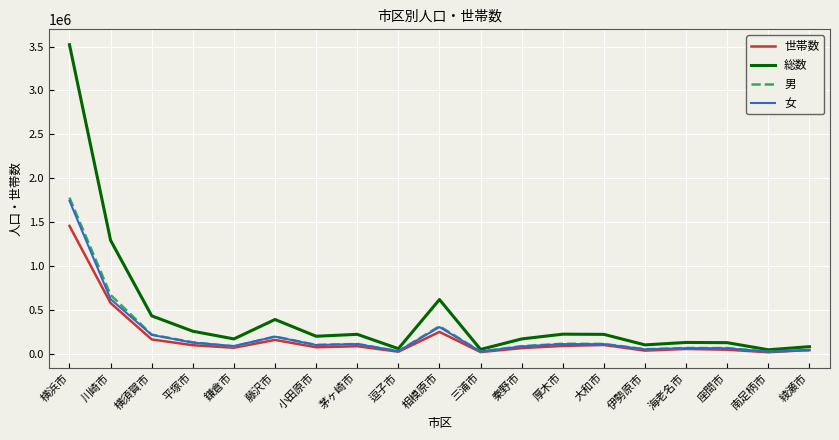

Is it true that 女 equals 194124 at 藤沢市?

True